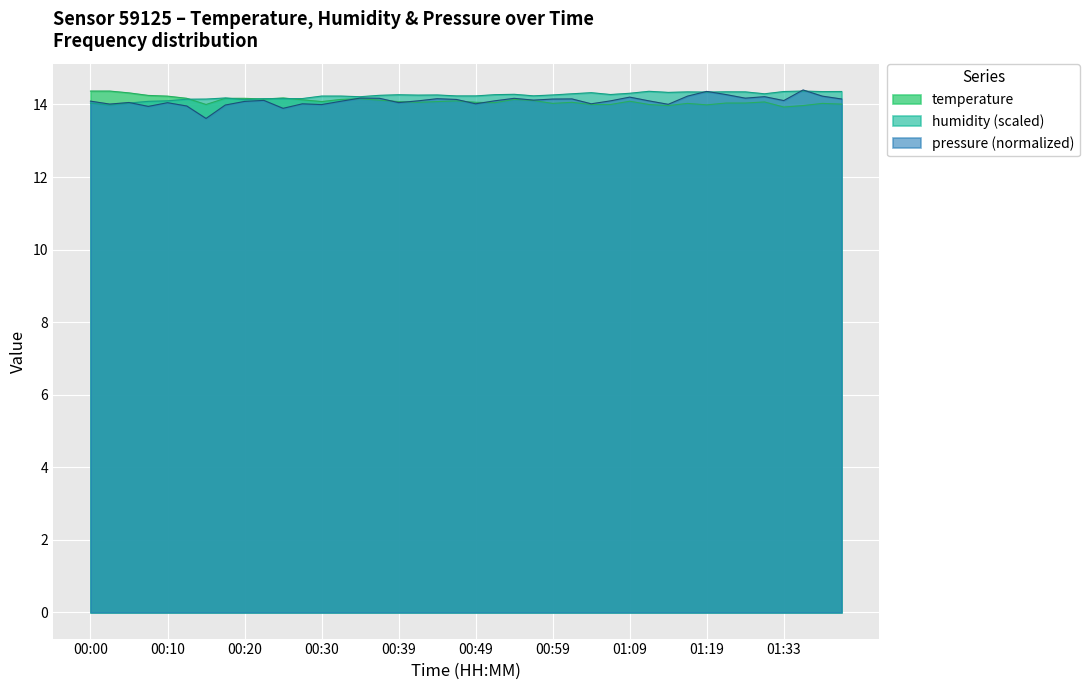

What is the minimum value for pressure?

13.6